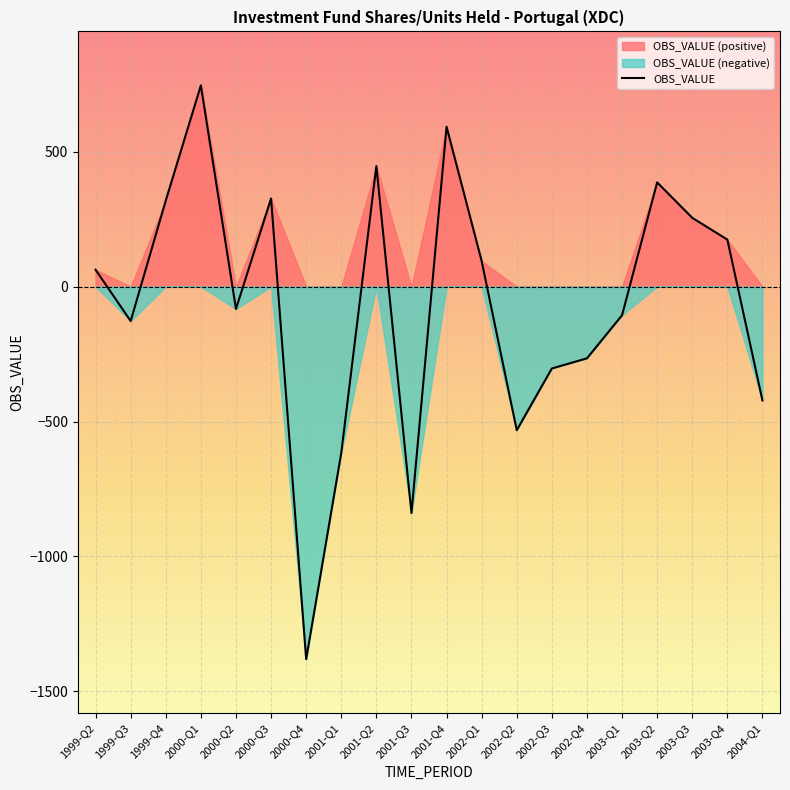

What is the change in value from 2002-Q4 to 2003-Q1?

+159.7